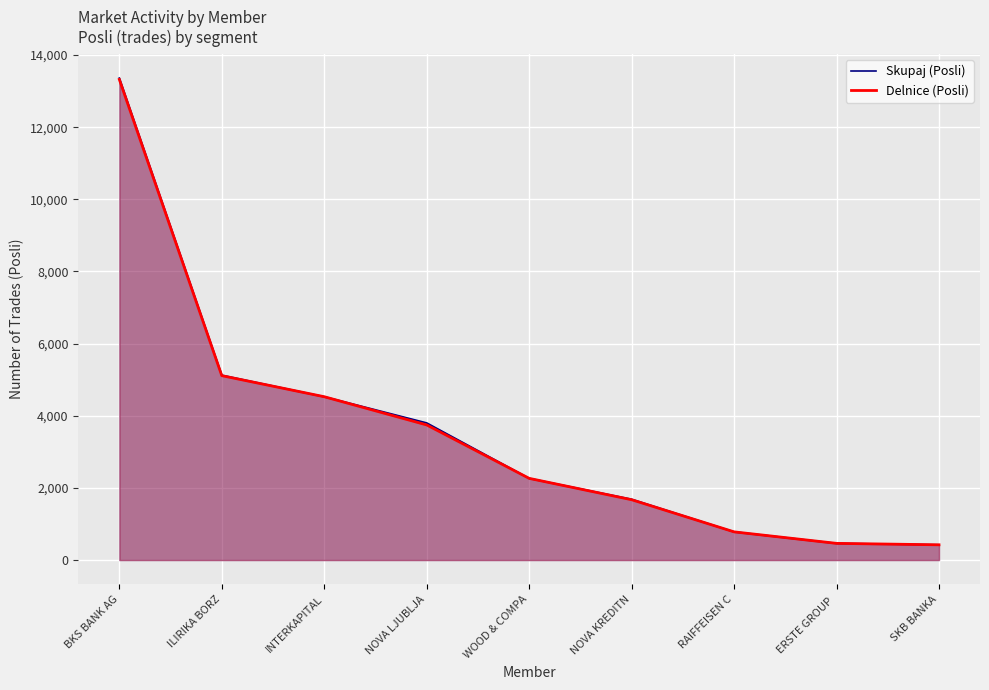

What is the average value of the Skupaj (Posli) series?

3604